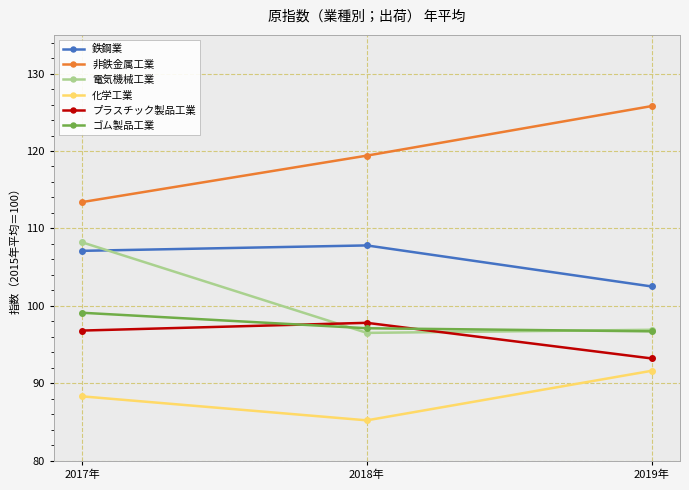

What is the difference between the highest and lowest values at 2017年?

25.1